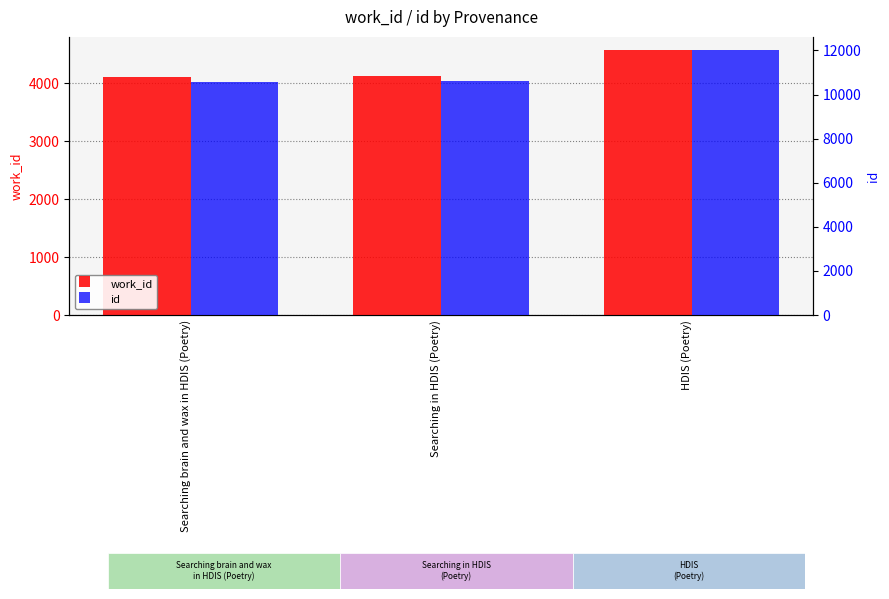

Which series has the widest spread of values?

id